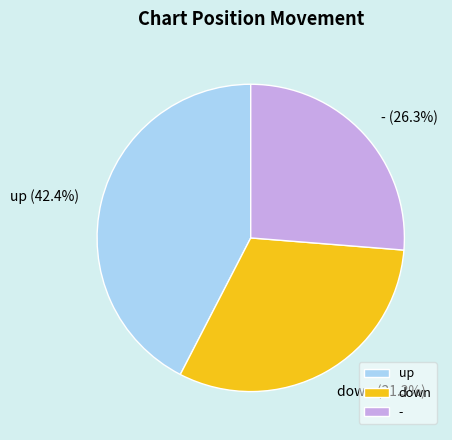

True or false: up accounts for 52% of the total.

False